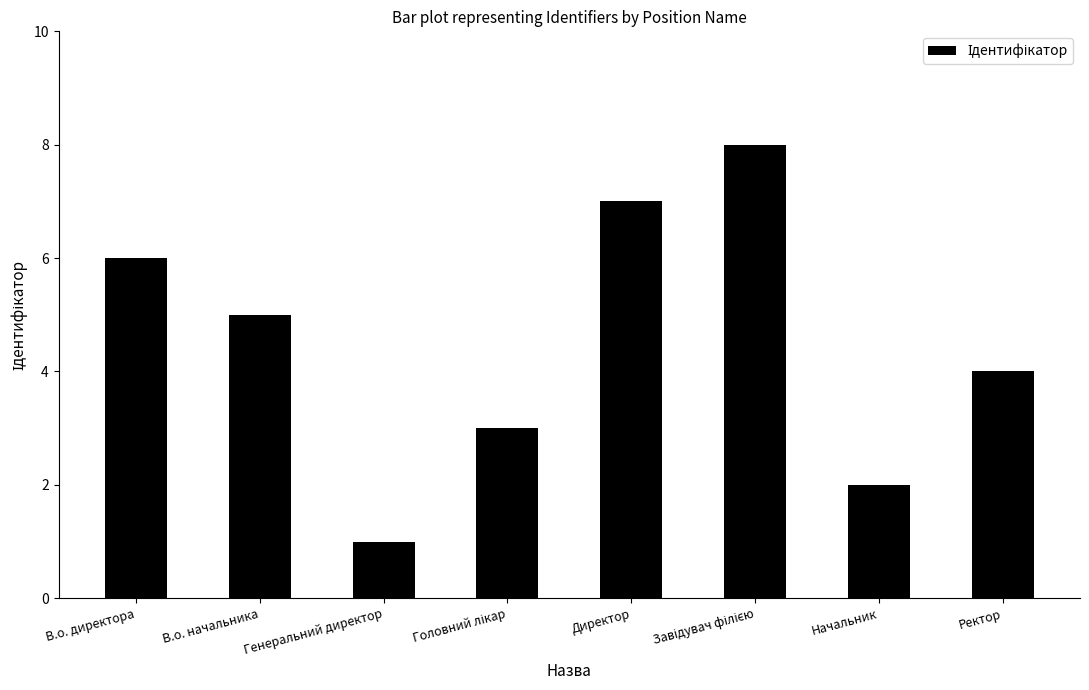

What is the change in value from В.о. начальника to Генеральний директор?

-4